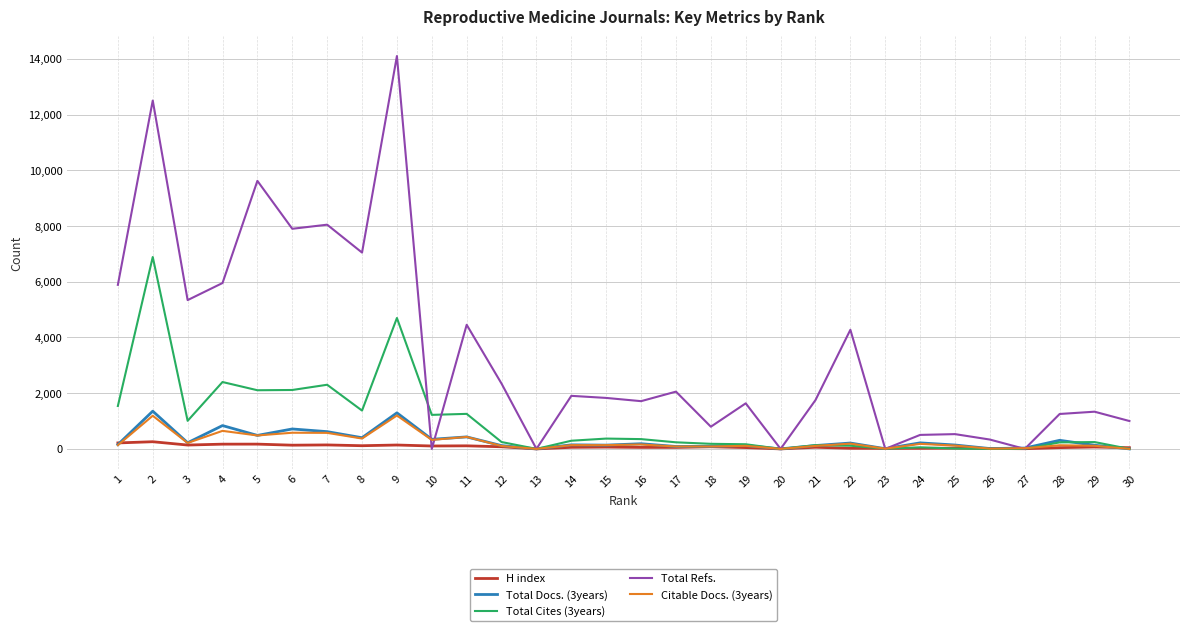

What is the greatest value displayed?

14100